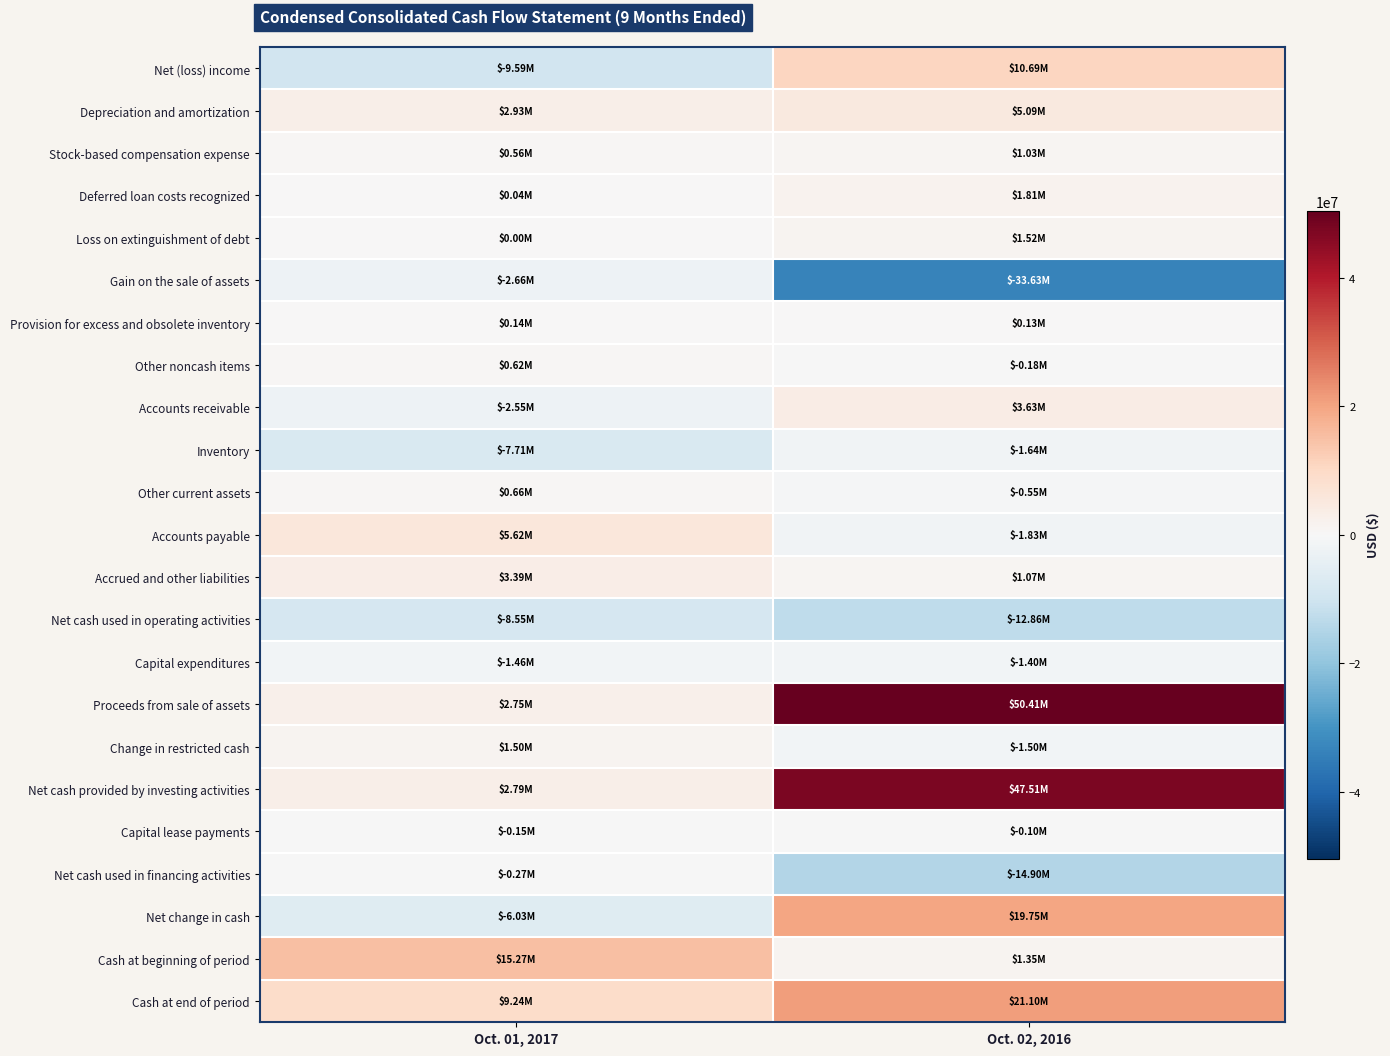

Which has a higher value, Oct. 01, 2017 or Oct. 02, 2016?

Oct. 02, 2016